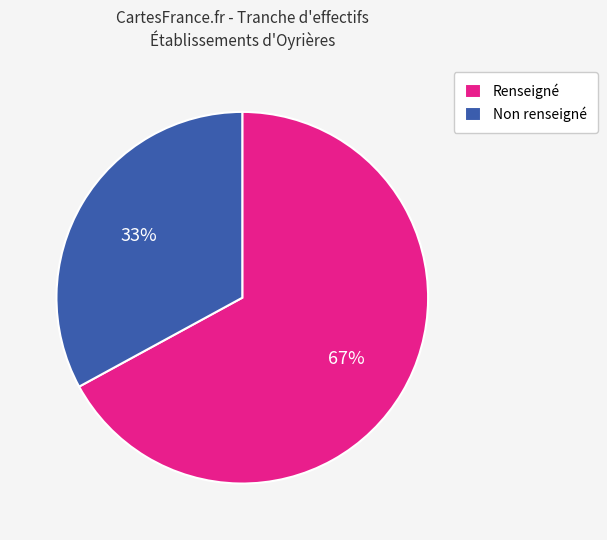

Is there any slice that represents more than half of the pie?

Yes